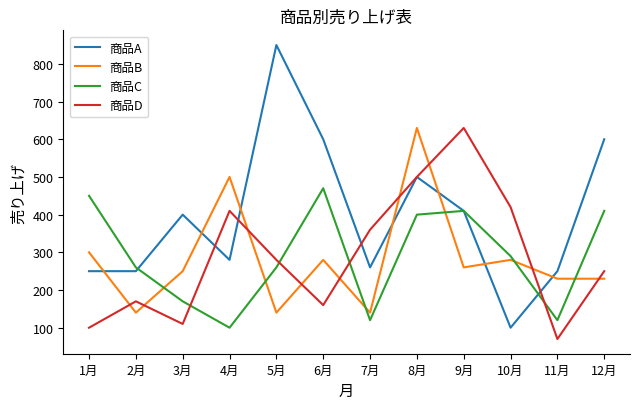

How many series are shown in this chart?

4